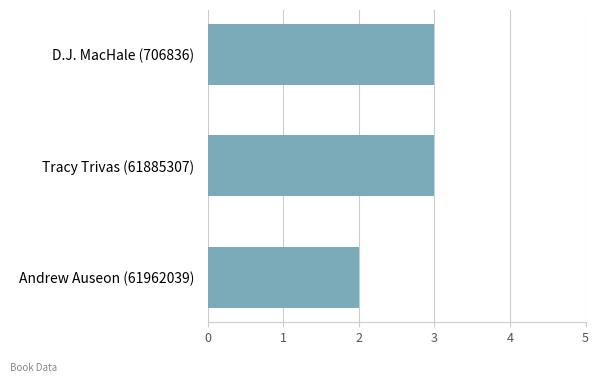

Reading top to bottom, transcribe all the data shown in this chart.

D.J. MacHale (706836)=3	Tracy Trivas (61885307)=3	Andrew Auseon (61962039)=2